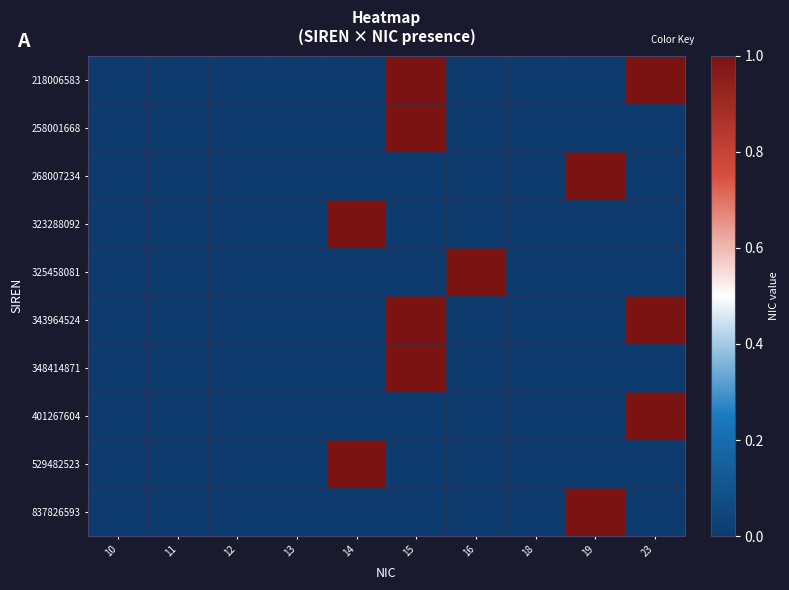

Which series has the largest total across all categories?

218006583